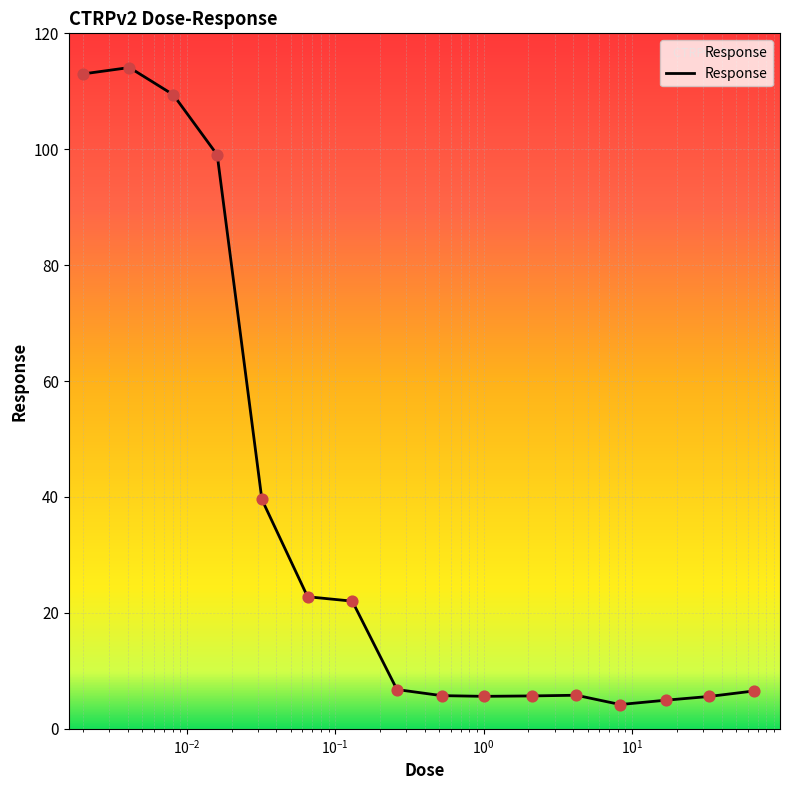

What is the difference between the maximum and minimum values?

109.9